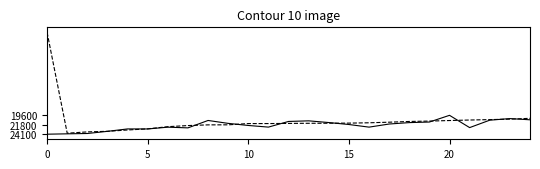

What is the maximum value shown in the chart?

24071.0